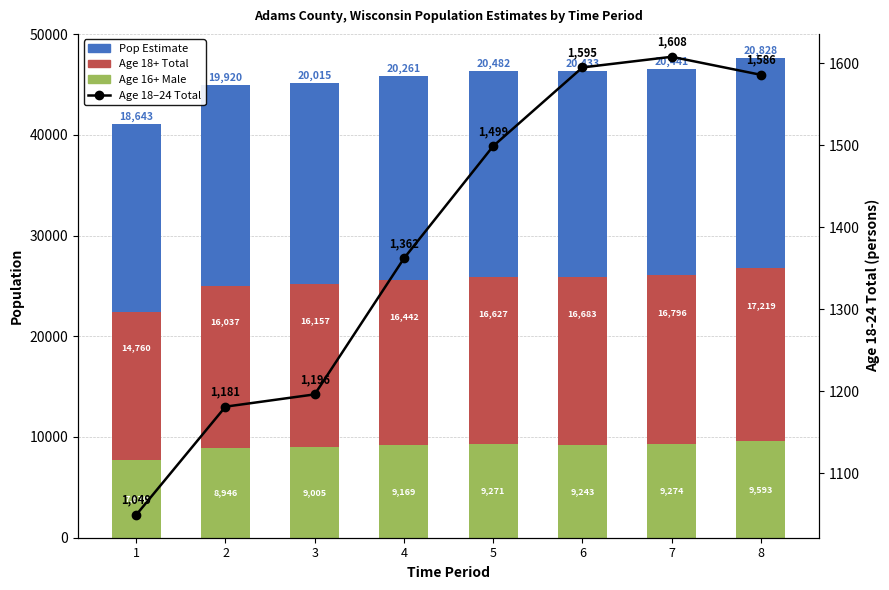

Reading right to left, extract all data points from this chart.

Age 16+ Male: 9593	9274	9243	9271	9169	9005	8946	7670
Age 18+ Total: 17219	16796	16683	16627	16442	16157	16037	14760
Pop Estimate: 20828	20441	20433	20482	20261	20015	19920	18643
Age 18-24 Total: 1586	1608	1595	1499	1362	1196	1181	1049